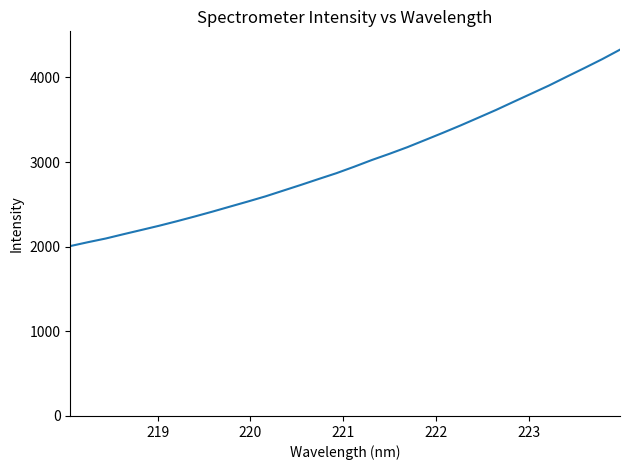

How many distinct data groups are displayed?

1